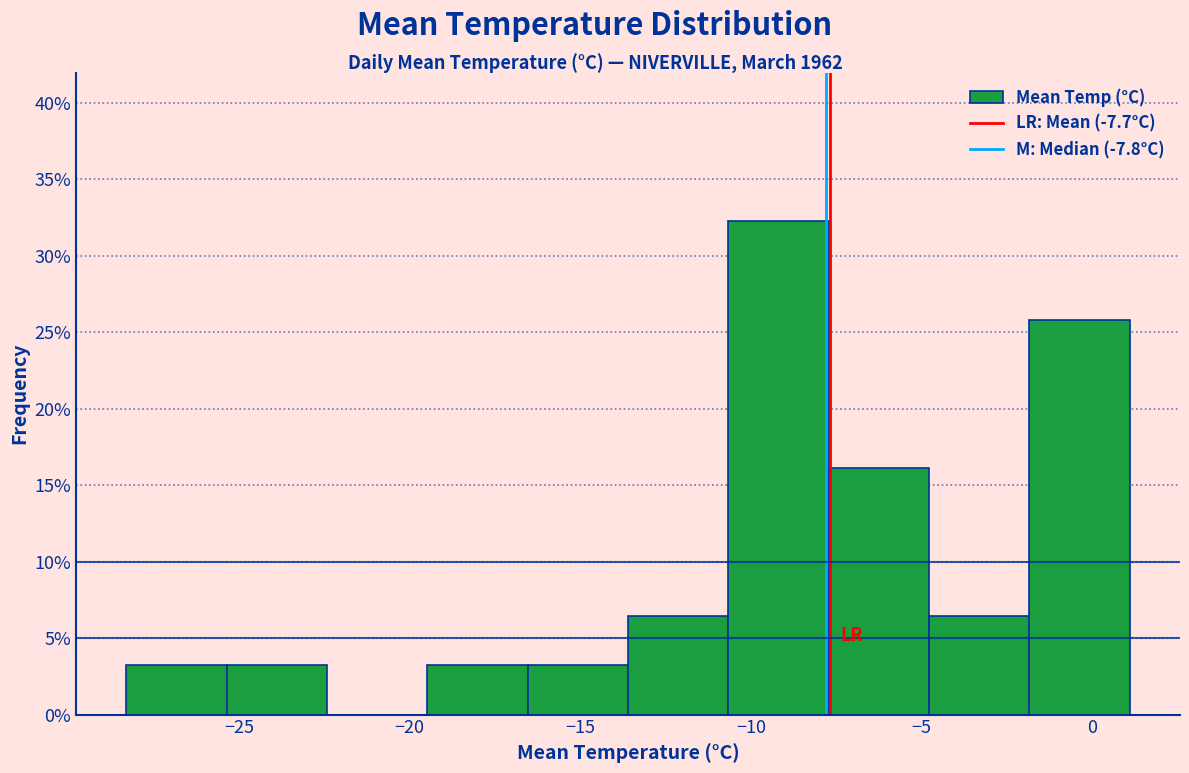

Which range on the x-axis has the tallest bar?

-10.5 to -7.5